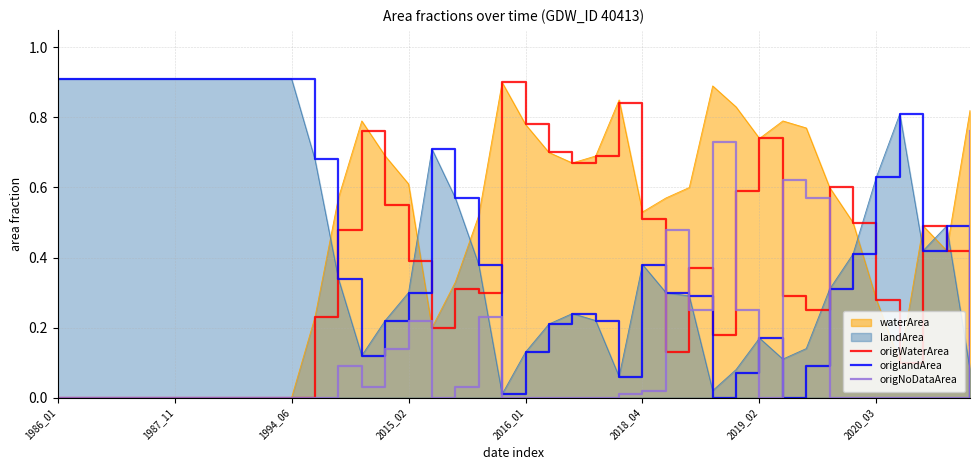

Is it true that waterArea equals 0.0 at 1986_01?

True